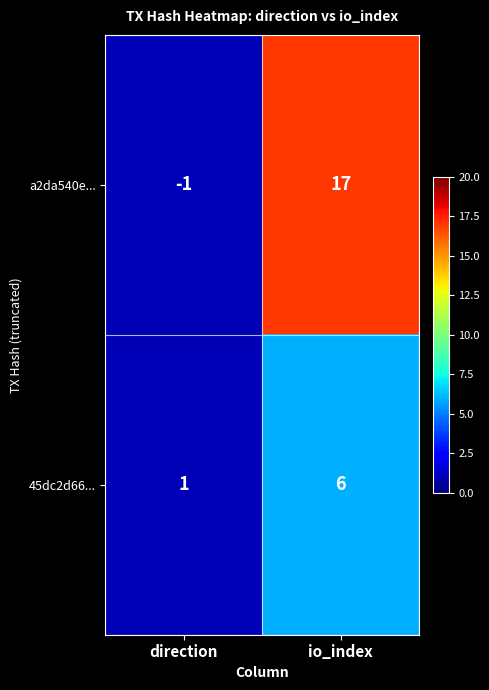

Reading left to right, what are all the values shown in this chart?

a2da540e...: -1	17
45dc2d66...: 1	6